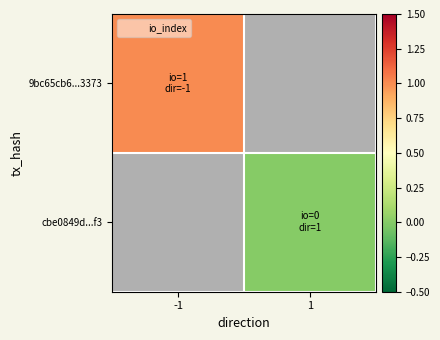

List the labels in order of cbe0849d...f3 value, smallest first.

-1, 1